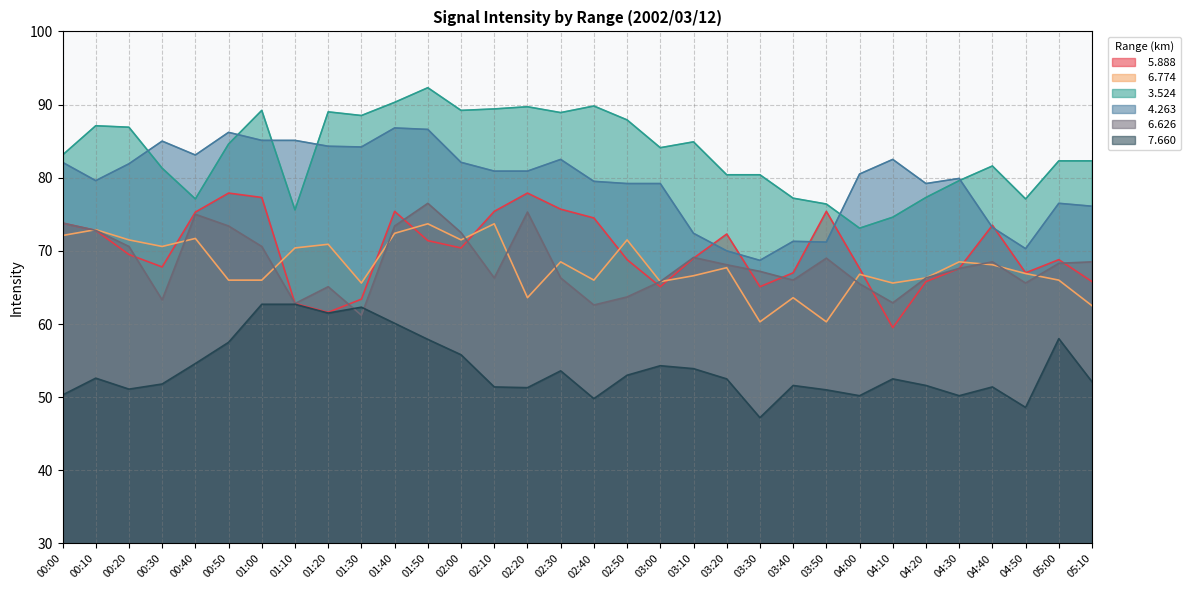

Reading left to right, list all the values displayed in this chart.

  5.888: 00:00=73.8	00:10=72.8	00:20=69.5	00:30=67.8	00:40=75.3	00:50=77.9	01:00=77.3	01:10=62.8	01:20=61.6	01:30=63.4	01:40=75.4	01:50=71.4	02:00=70.4	02:10=75.4	02:20=77.9	02:30=75.7	02:40=74.5	02:50=68.8	03:00=65.1	03:10=69.0	03:20=72.3	03:30=65.1	03:40=67.0	03:50=75.4	04:00=67.6	04:10=59.5	04:20=65.8	04:30=67.6	04:40=73.5	04:50=67.0	05:00=68.8	05:10=65.8
  6.774: 00:00=72.1	00:10=72.9	00:20=71.5	00:30=70.6	00:40=71.7	00:50=66.0	01:00=66.0	01:10=70.4	01:20=70.9	01:30=65.6	01:40=72.4	01:50=73.7	02:00=71.5	02:10=73.7	02:20=63.6	02:30=68.5	02:40=66.0	02:50=71.5	03:00=65.8	03:10=66.6	03:20=67.7	03:30=60.3	03:40=63.6	03:50=60.3	04:00=66.8	04:10=65.6	04:20=66.3	04:30=68.5	04:40=68.1	04:50=66.9	05:00=66.0	05:10=62.5
  3.524: 00:00=83.1	00:10=87.1	00:20=86.9	00:30=81.3	00:40=77.1	00:50=84.6	01:00=89.2	01:10=75.6	01:20=89.0	01:30=88.5	01:40=90.3	01:50=92.3	02:00=89.2	02:10=89.4	02:20=89.7	02:30=88.9	02:40=89.8	02:50=87.9	03:00=84.1	03:10=84.9	03:20=80.4	03:30=80.4	03:40=77.2	03:50=76.4	04:00=73.1	04:10=74.6	04:20=77.3	04:30=79.6	04:40=81.6	04:50=77.1	05:00=82.3	05:10=82.3
  4.263: 00:00=82.1	00:10=79.6	00:20=81.9	00:30=85.0	00:40=83.1	00:50=86.2	01:00=85.1	01:10=85.1	01:20=84.3	01:30=84.2	01:40=86.8	01:50=86.6	02:00=82.1	02:10=80.9	02:20=80.9	02:30=82.5	02:40=79.5	02:50=79.2	03:00=79.2	03:10=72.4	03:20=70.0	03:30=68.7	03:40=71.3	03:50=71.2	04:00=80.5	04:10=82.5	04:20=79.2	04:30=79.9	04:40=73.2	04:50=70.3	05:00=76.5	05:10=76.1
  6.626: 00:00=73.8	00:10=72.8	00:20=70.6	00:30=63.3	00:40=75.0	00:50=73.4	01:00=70.6	01:10=62.8	01:20=65.1	01:30=61.2	01:40=73.4	01:50=76.5	02:00=72.5	02:10=66.3	02:20=75.3	02:30=66.3	02:40=62.6	02:50=63.7	03:00=65.8	03:10=69.1	03:20=68.1	03:30=67.2	03:40=66.0	03:50=69.0	04:00=65.5	04:10=62.9	04:20=66.3	04:30=67.6	04:40=68.5	04:50=65.6	05:00=68.3	05:10=68.5
  7.660: 00:00=50.3	00:10=52.6	00:20=51.1	00:30=51.8	00:40=54.6	00:50=57.5	01:00=62.7	01:10=62.7	01:20=61.5	01:30=62.3	01:40=60.1	01:50=57.9	02:00=55.8	02:10=51.4	02:20=51.3	02:30=53.6	02:40=49.8	02:50=53.0	03:00=54.3	03:10=53.9	03:20=52.5	03:30=47.2	03:40=51.6	03:50=51.0	04:00=50.2	04:10=52.5	04:20=51.6	04:30=50.2	04:40=51.4	04:50=48.6	05:00=58.0	05:10=52.1